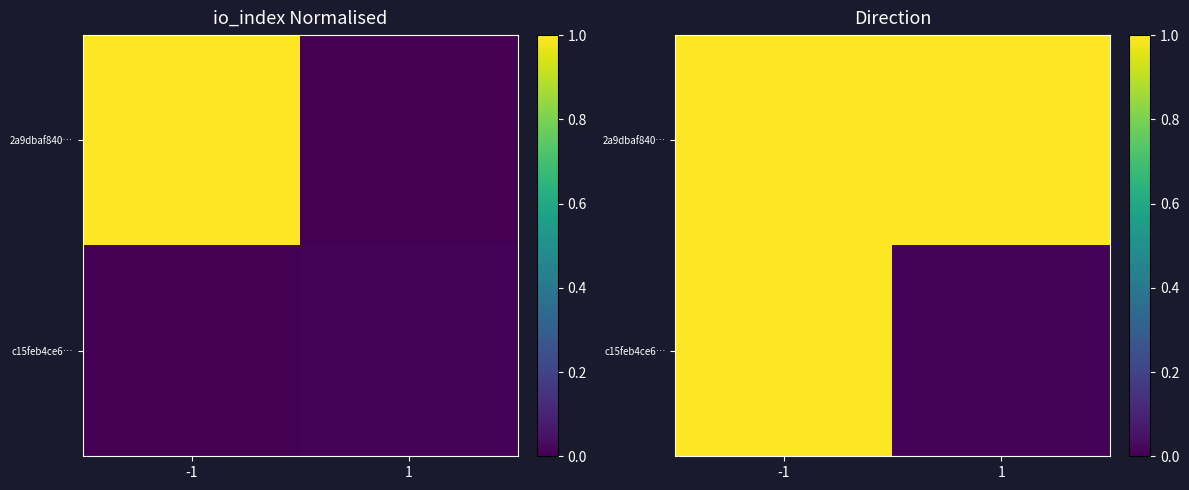

At which label is c15feb4ce6… closest to 0?

1